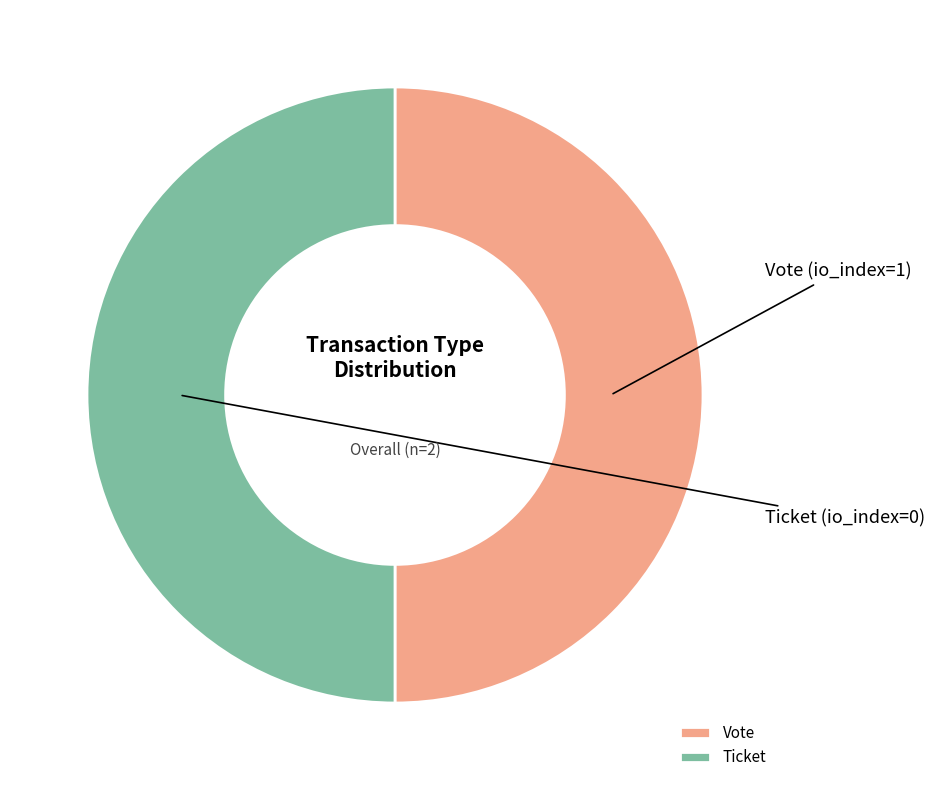

True or false: Ticket accounts for 50% of the total.

True